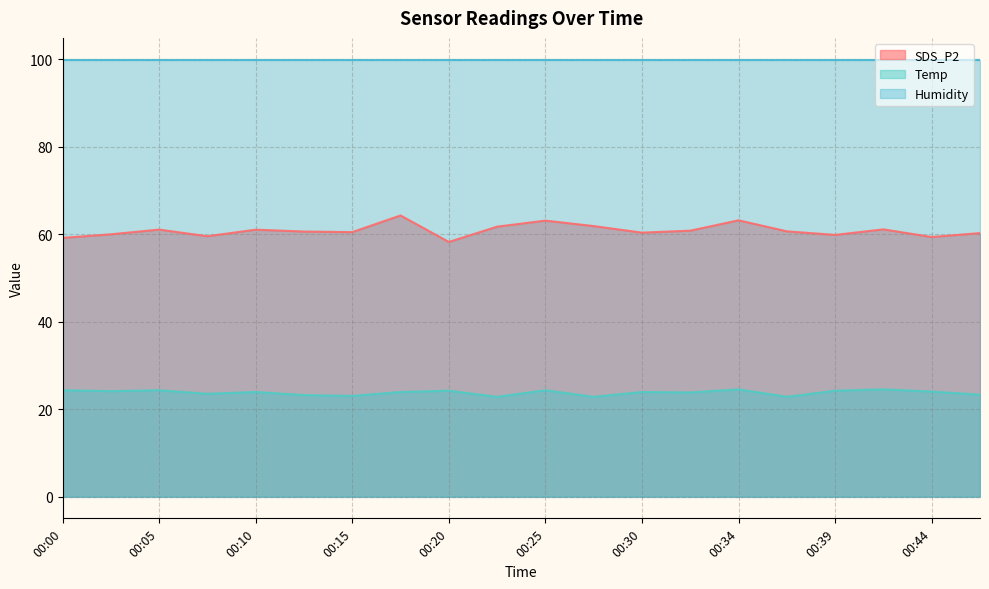

What is the sum of all Temp values?

475.3